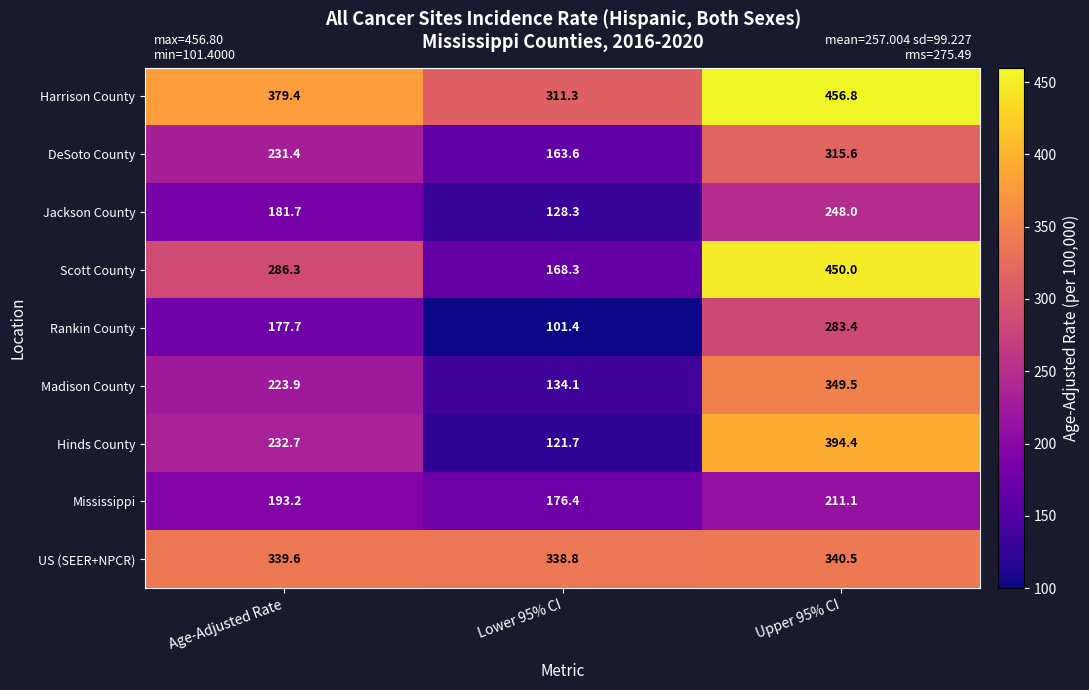

What is the total value across all series at Upper 95% CI?

3049.3